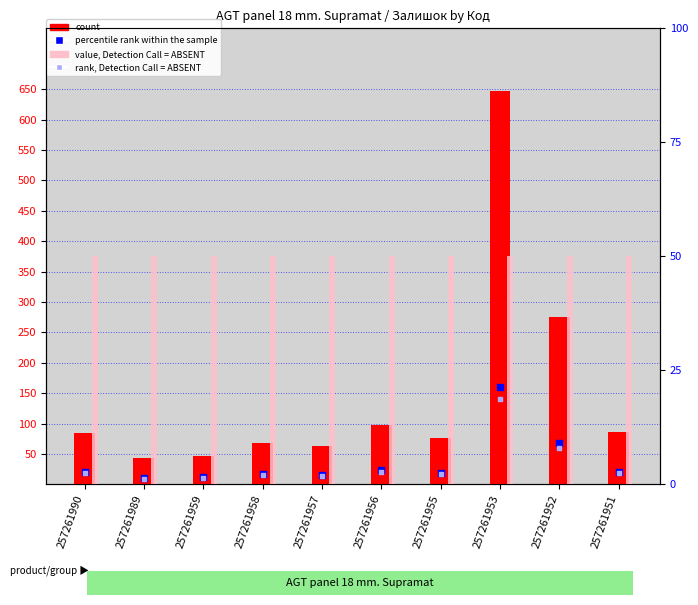

What are all the series names shown in the legend?

count, percentile rank within the sample, rank, Detection Call = ABSENT, value, Detection Call = ABSENT